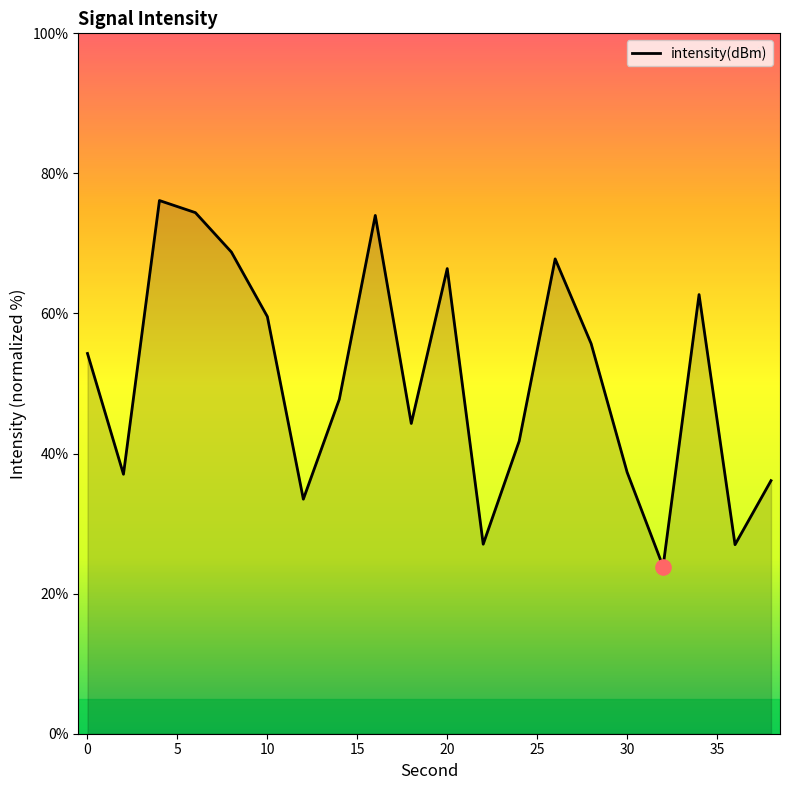

What is the minimum value shown in the chart?

23.9